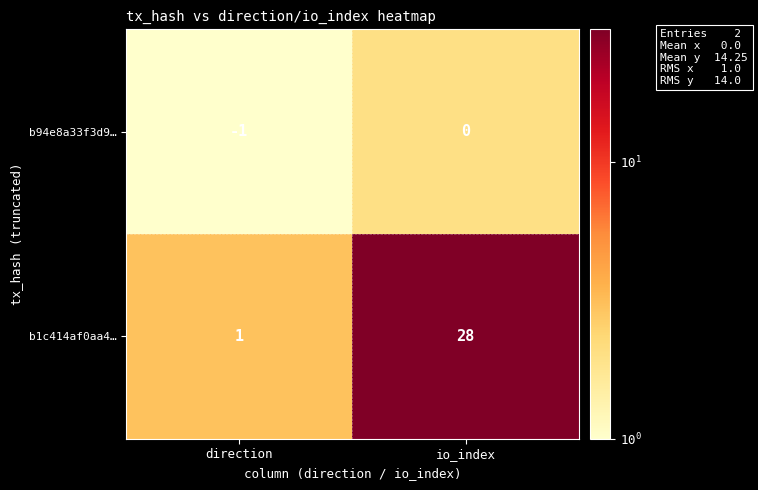

Is it true that b1c414af0aa4… equals 1 at direction?

True